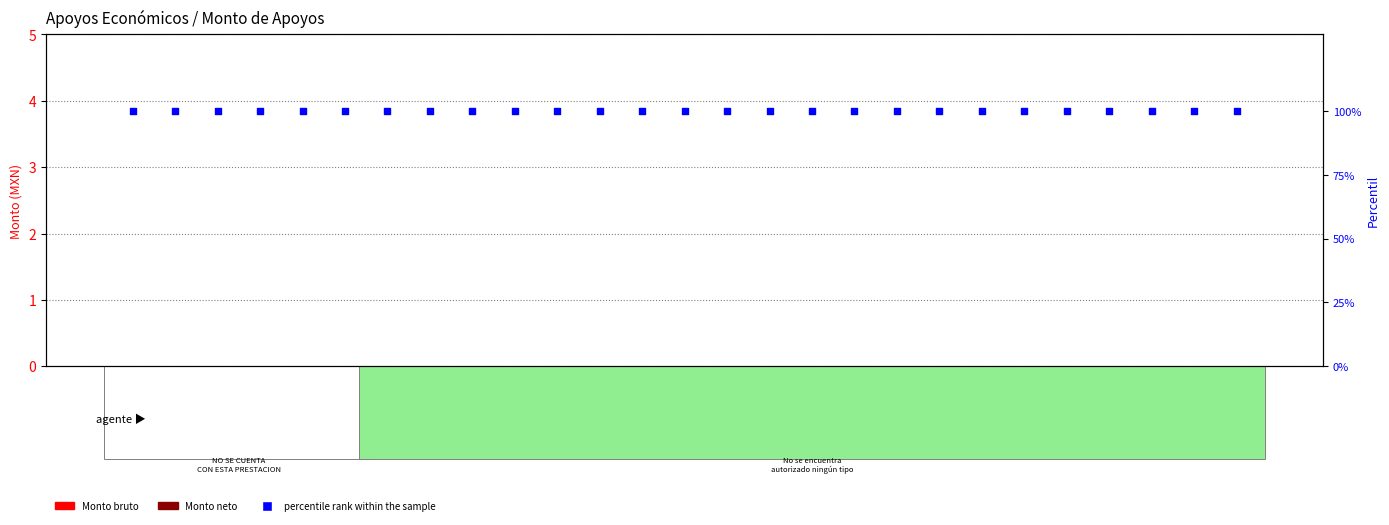

Which series reaches the minimum Y coordinate?

Monto bruto